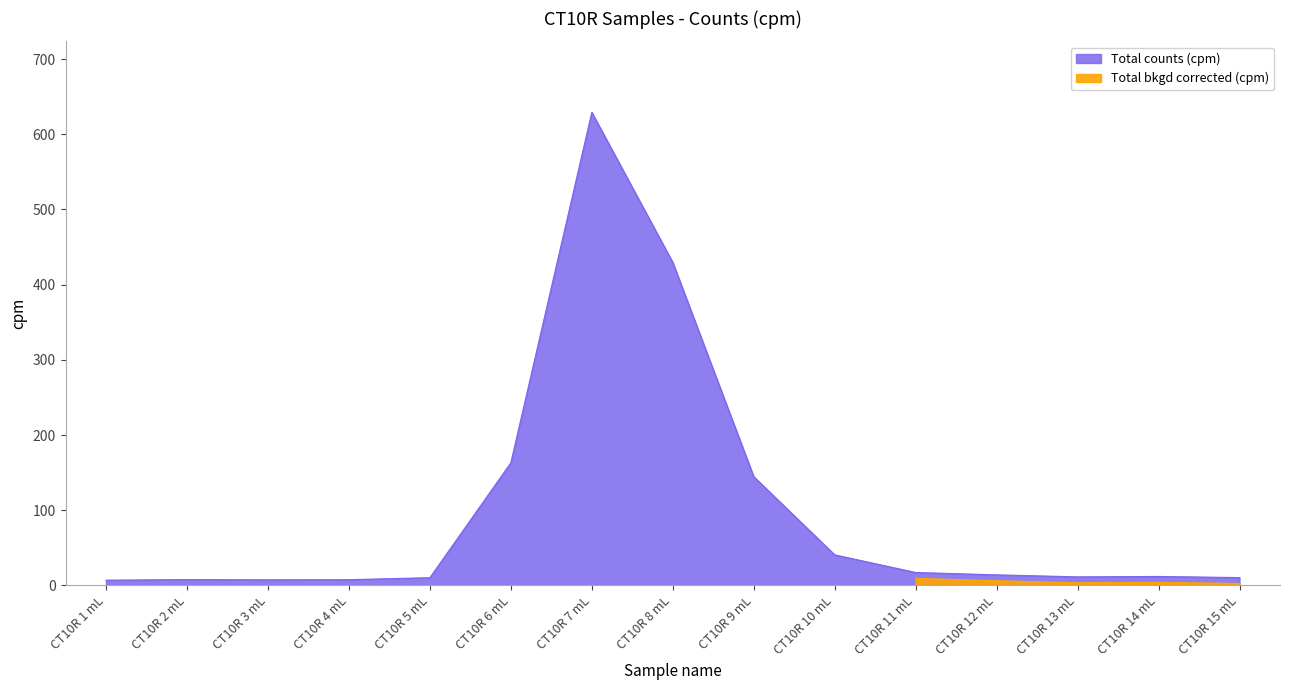

Reading right to left, list all the values displayed in this chart.

10.4	11.9	11.4	14.1	17.2	40.6	144.6	429.5	629.1	163.1	10.3	7.6	7.4	7.7	7.0